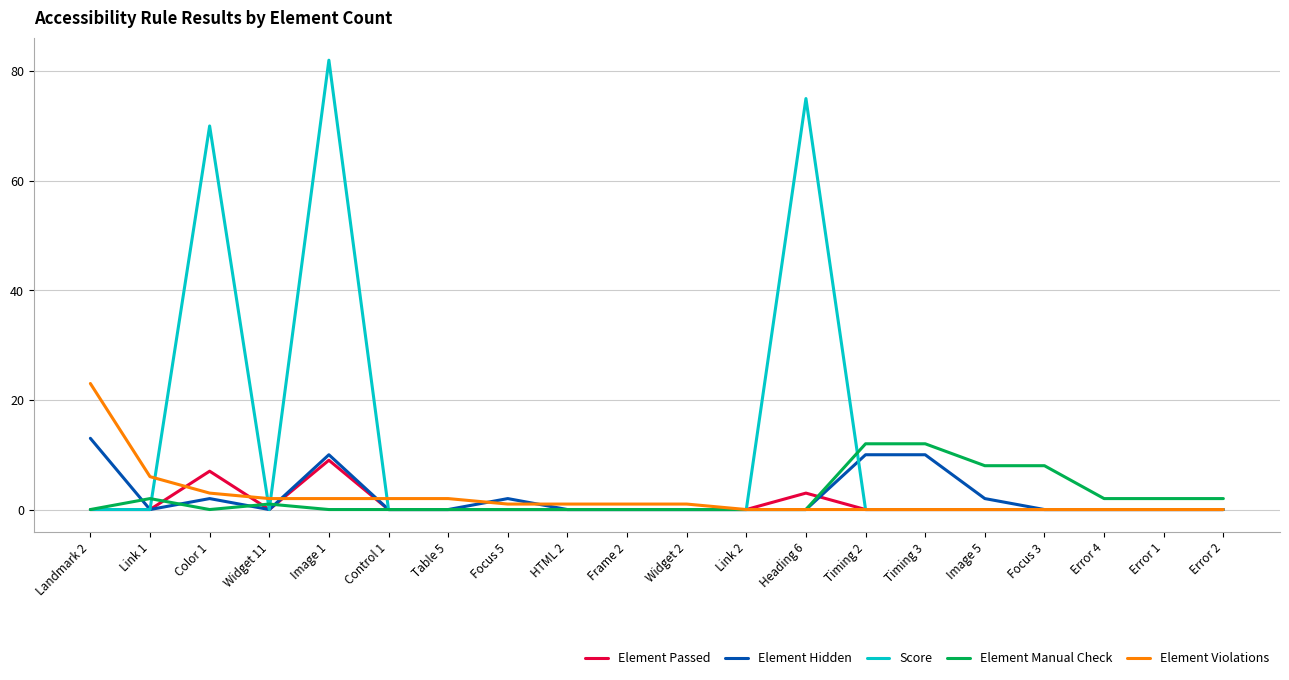

At which label does Score reach its peak?

Image 1